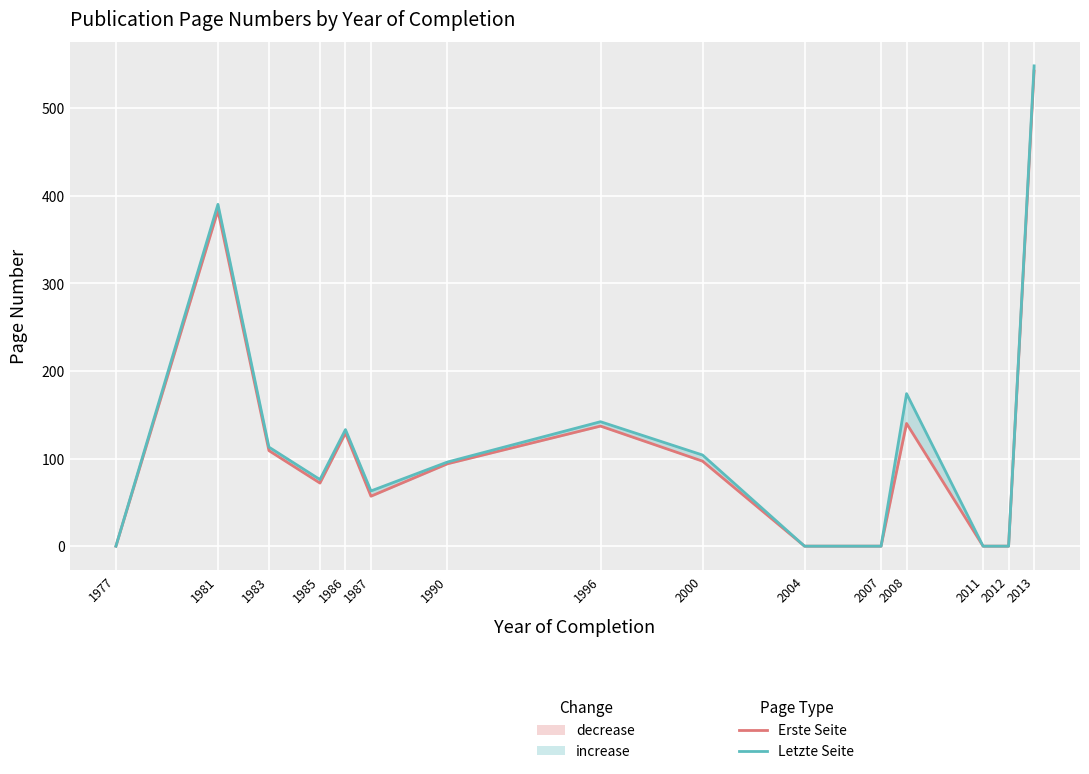

What is the difference between the second highest and minimum values in the Letzte Seite series?

390